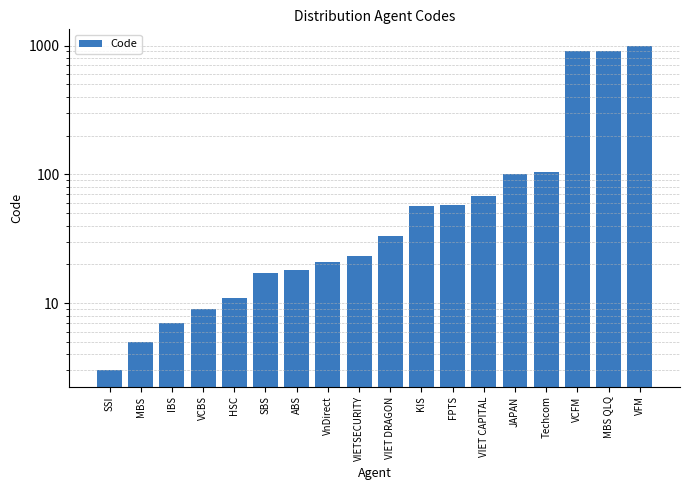

What is the difference between the values at SSI and KIS?

54